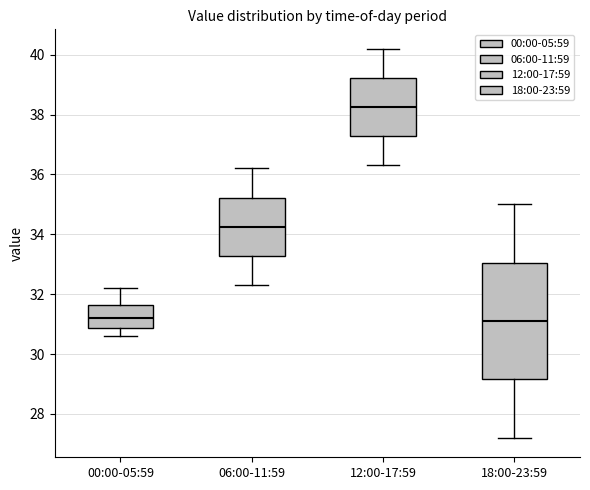

Reading left to right, transcribe this box plot: for each box, give where its median line is, the range the box spans, and where its two whiskers end, as read against the y-axis. The values are not printed on the chart, so give them approximately, as read against the axis.

00:00-05:59: median 31.2, box 30.8 to 31.6, whiskers 30.6 to 32.2
06:00-11:59: median 34.2, box 33.2 to 35.2, whiskers 32.4 to 36.2
12:00-17:59: median 38.2, box 37.2 to 39.2, whiskers 36.4 to 40.2
18:00-23:59: median 31.2, box 29.2 to 33.0, whiskers 27.2 to 35.0